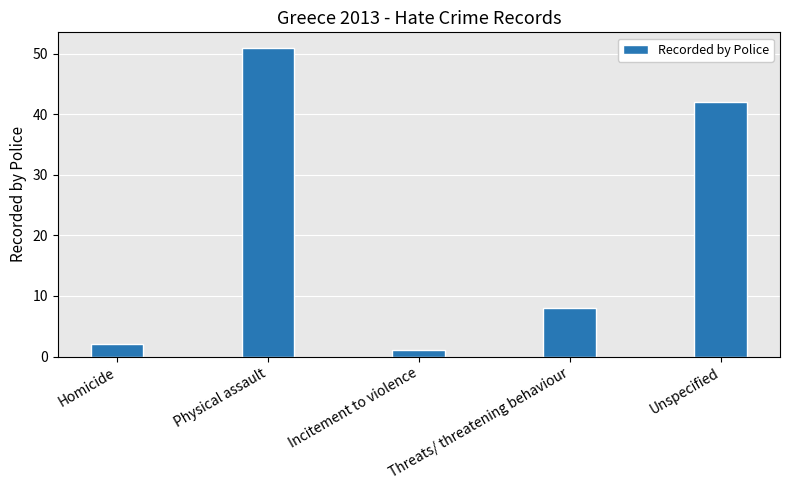

At which label does the data first exceed 8?

Physical assault